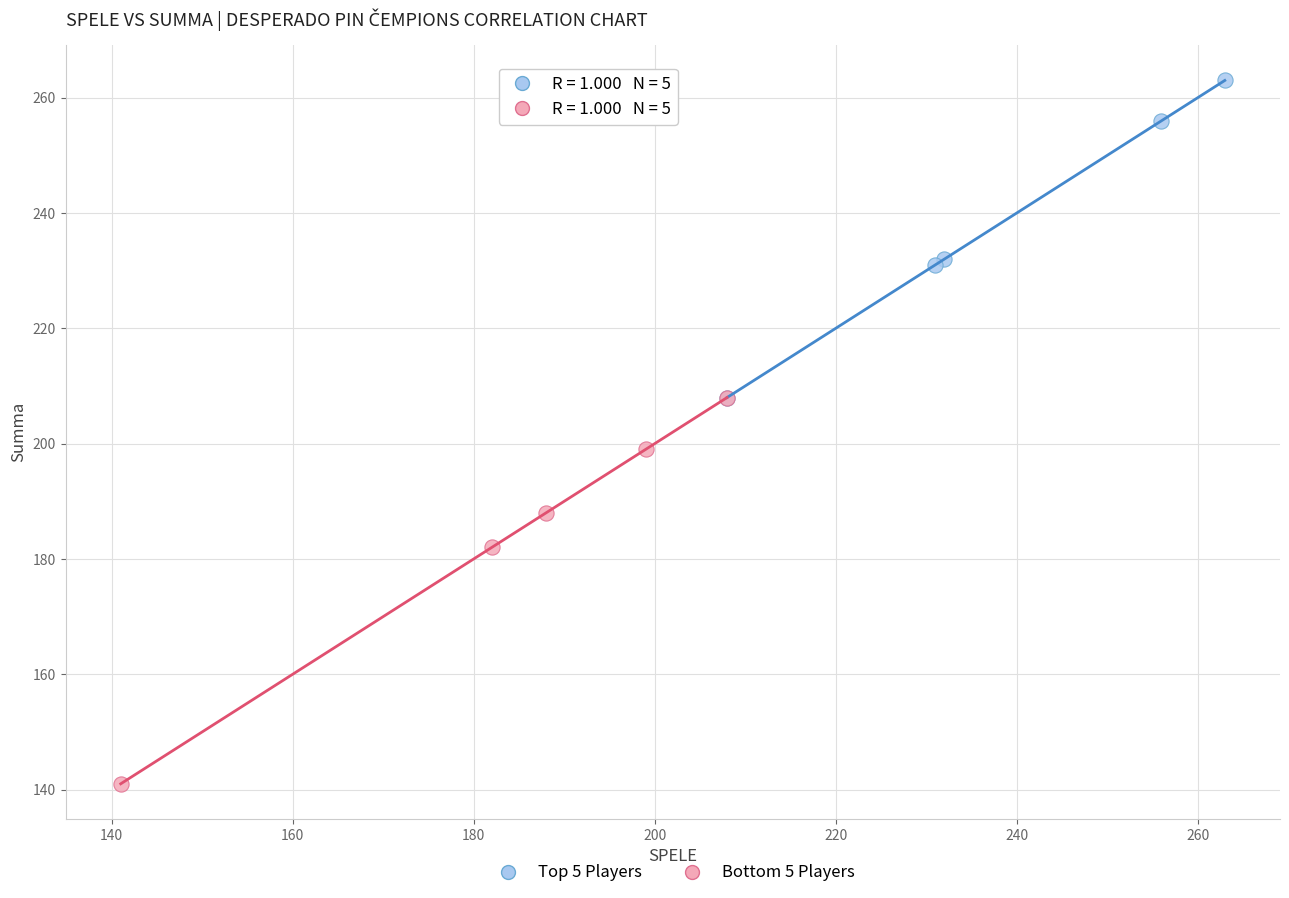

Which series reaches the minimum Y coordinate?

Bottom 5 Players